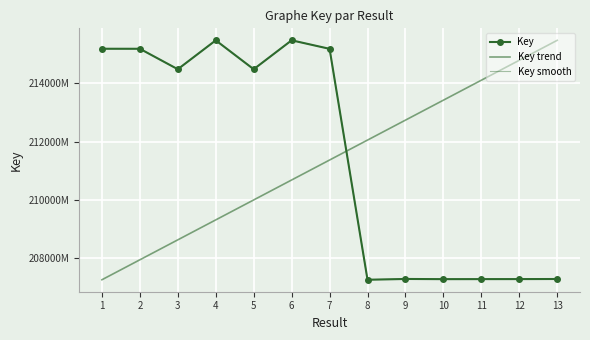

How many lines are shown in the chart?

3